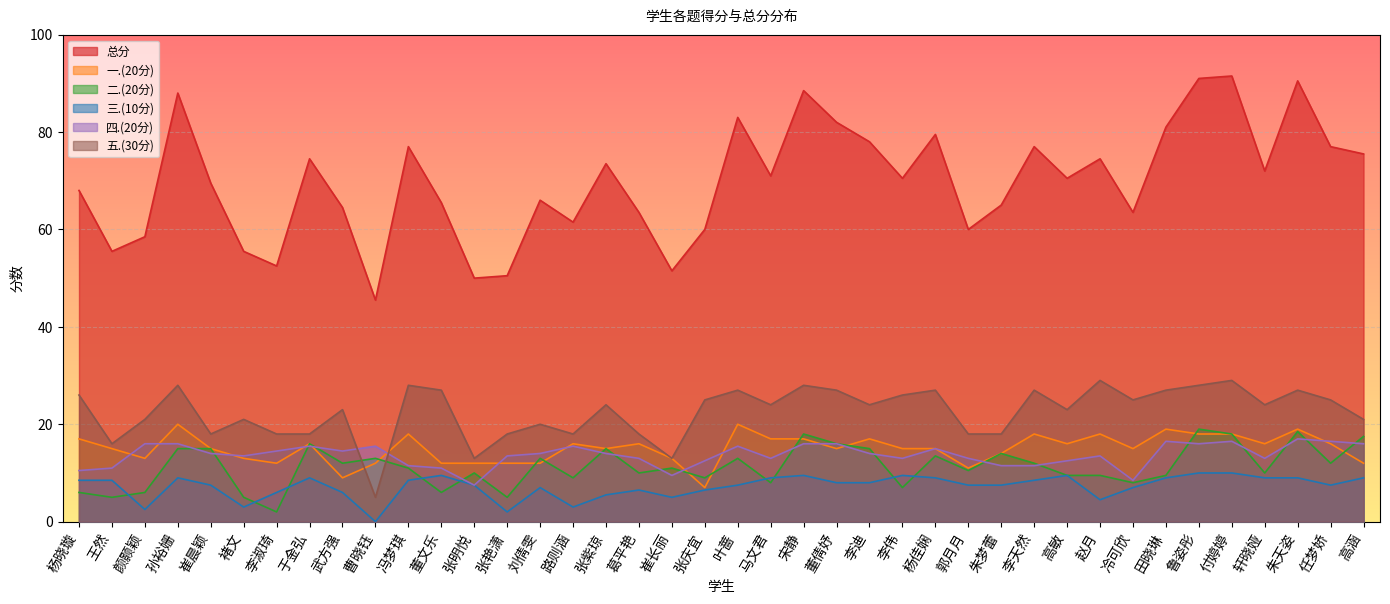

The 总分 series shows 90.5 at 朱天姿. True or false?

True